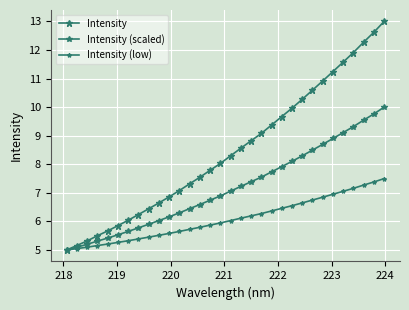

True or false: Intensity and Intensity (scaled) cross at least once.

False